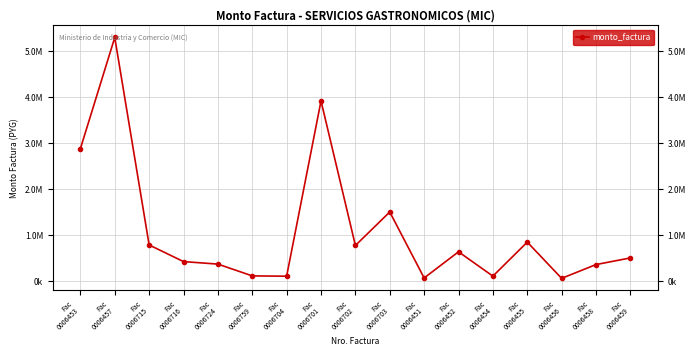

Approximately how many times larger is the value at Fac
0006451 compared to Fac
0006455?

0.1